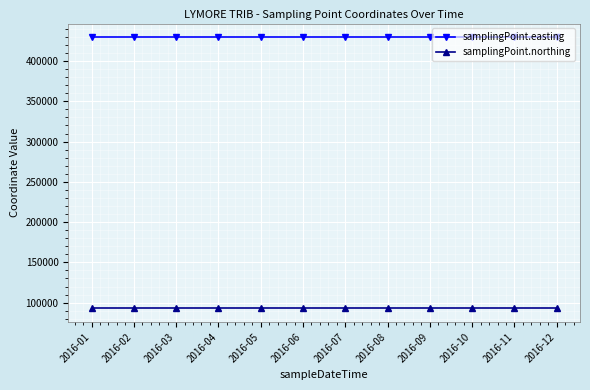

Is the value of samplingPoint.northing at 2016-07 greater than the value of samplingPoint.easting at 2016-02?

No